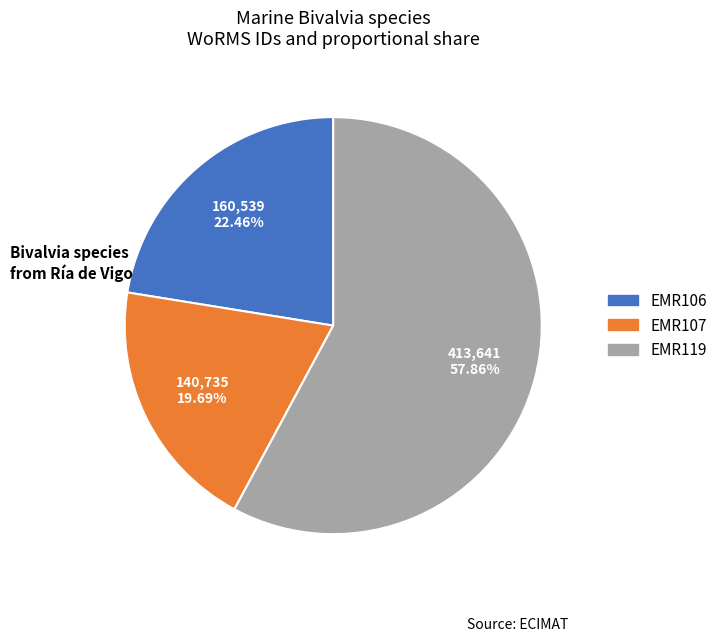

To the nearest percent, what is the difference between the EMR106 and EMR107 slice percentages?

3%